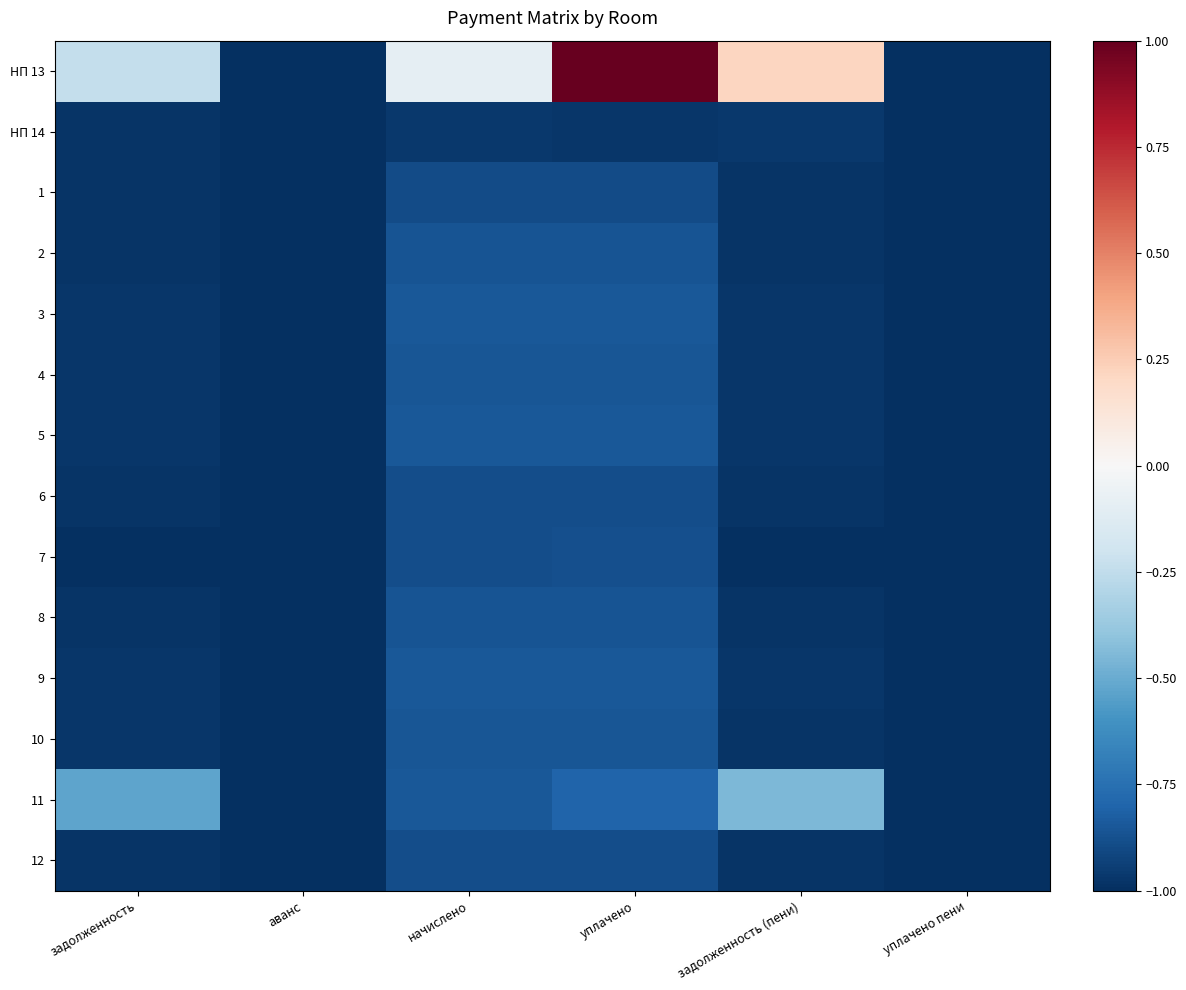

At which category is the sum across all series the highest?

уплачено